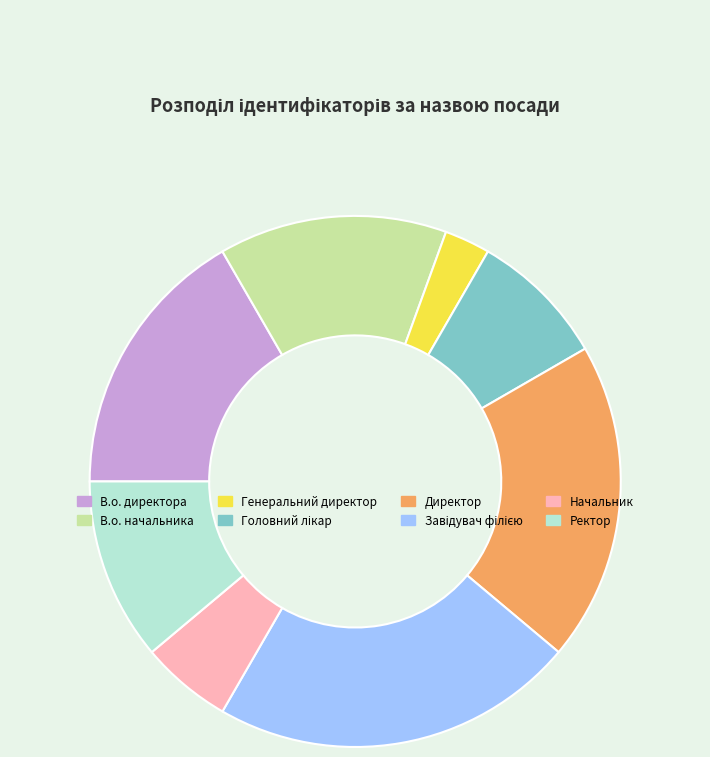

What is the ratio of the value at В.о. начальника to the value at Начальник?

2.5